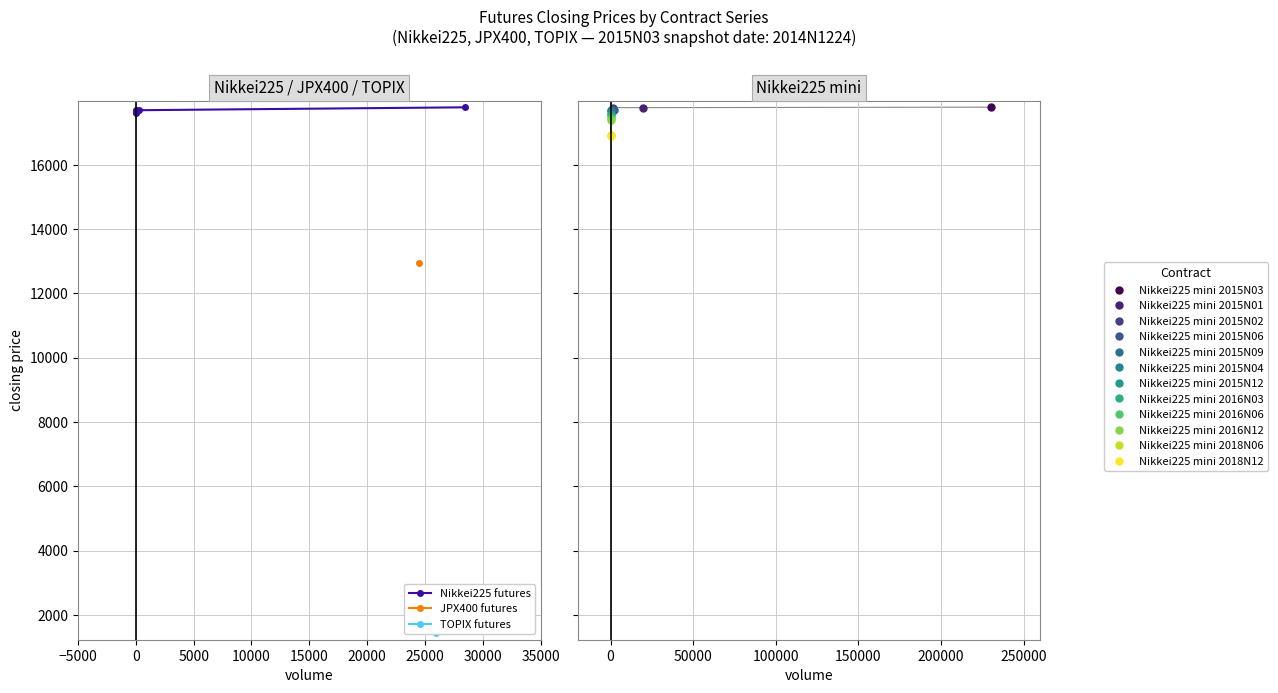

The value at 10000 is 28078. True or false?

False